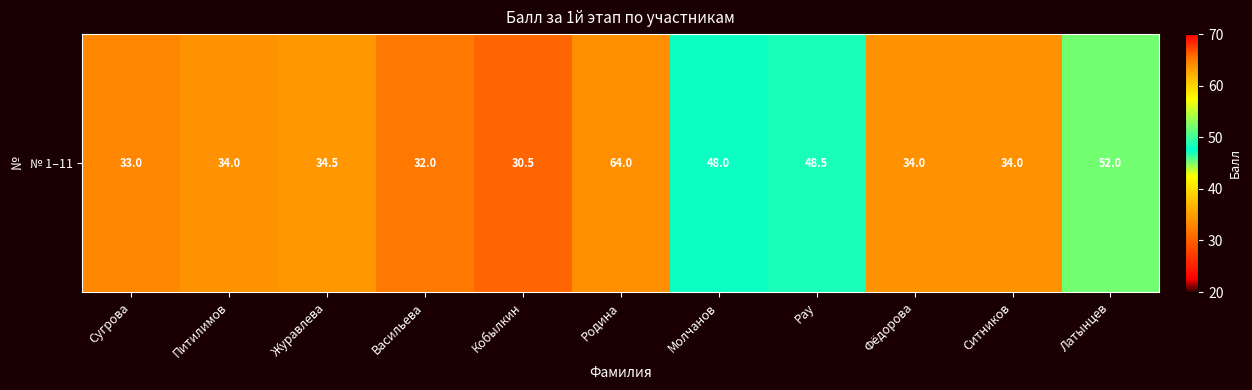

Which has a higher value, Молчанов or Сугрова?

Молчанов